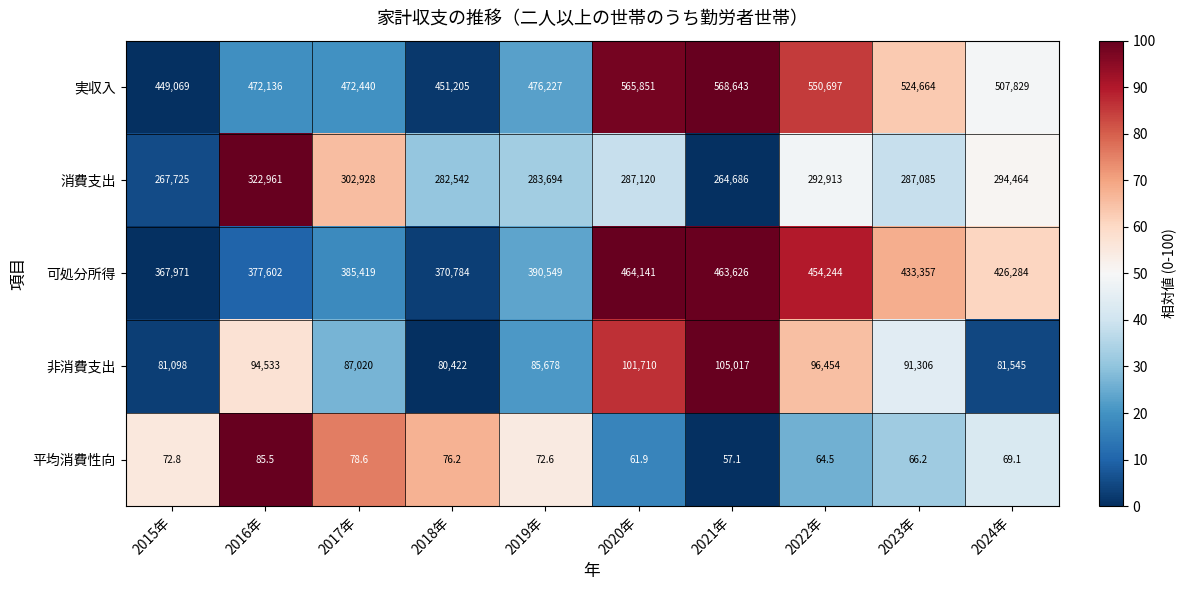

What is the sum of all 消費支出 values?

2886118.0